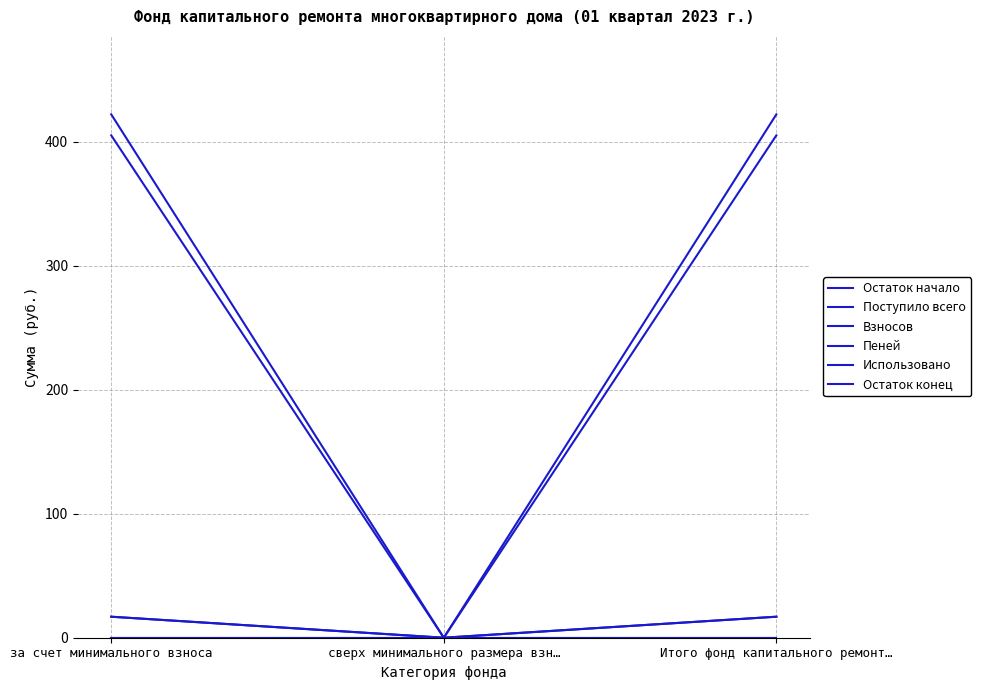

What is the difference between the highest and lowest values at Итого фонд капитального ремонт…?

422.1